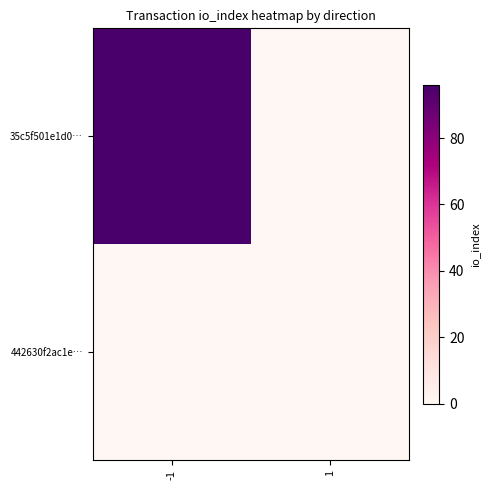

List the series in order of their peak value, lowest first.

442630f2ac1e…, 35c5f501e1d0…